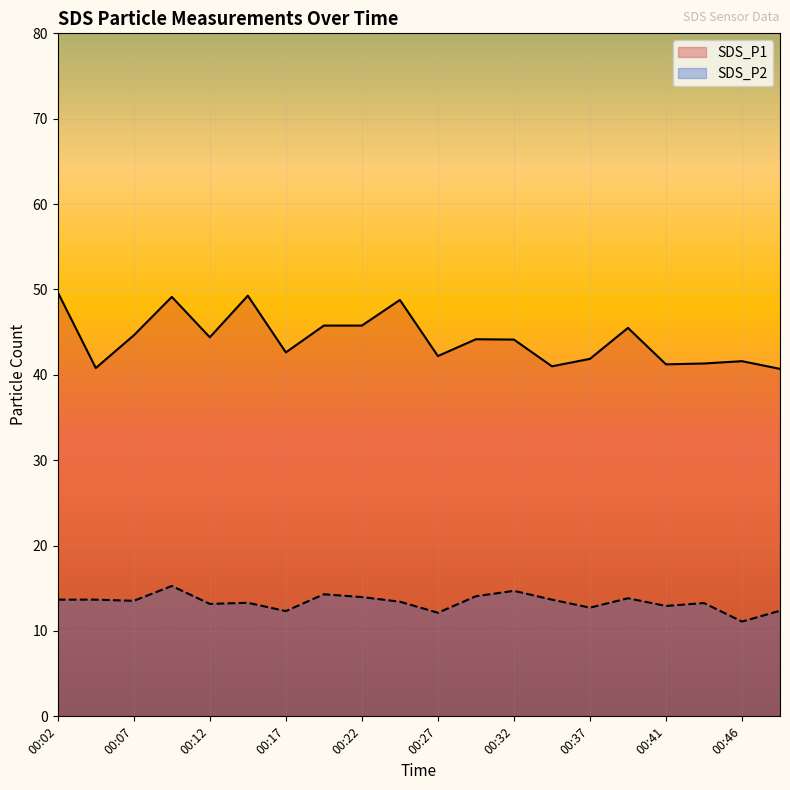

Where does the SDS_P2 series first go above 13?

00:02